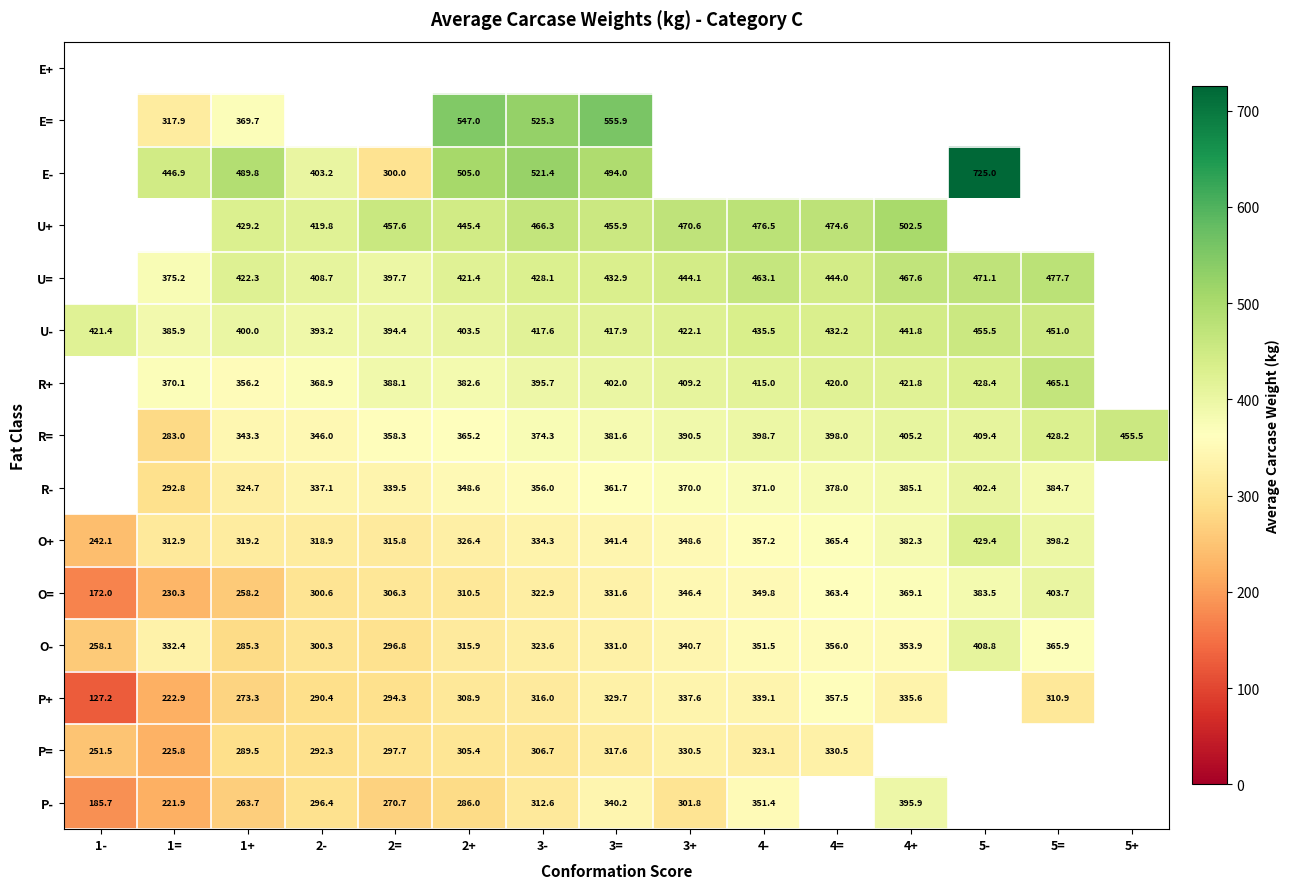

The value of P= at 3- is 71.9. True or false?

False